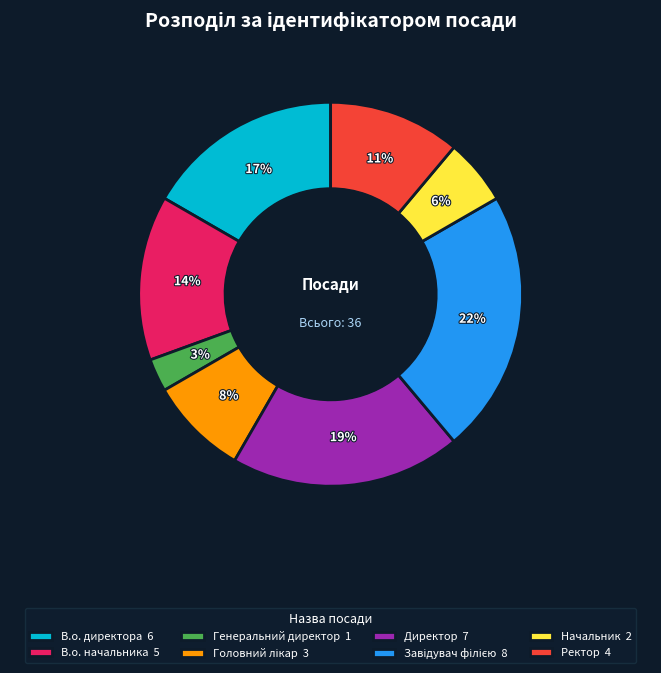

To the nearest percent, what percentage of the pie is Директор 7?

19%